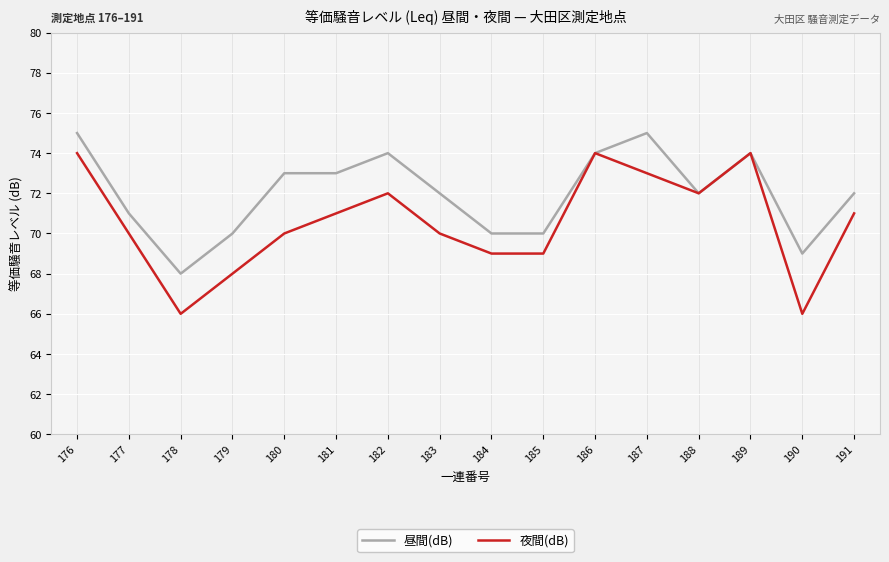

What is the spread (max minus min) of values at 177?

1